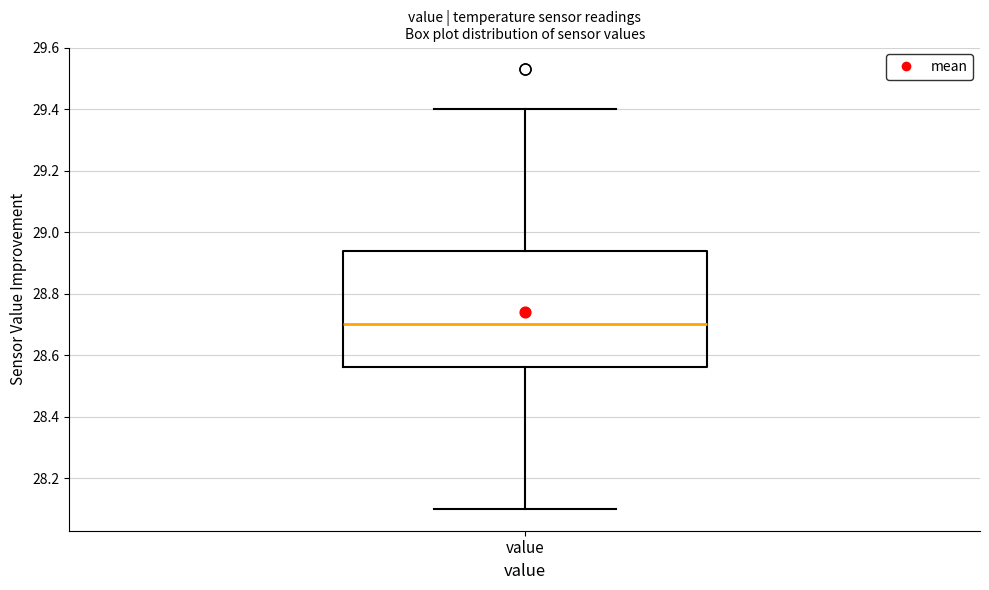

Transcribe this box plot: give where the median line is, the range the box spans, and where the two whiskers end, as read against the y-axis. The values are not printed on the chart, so give them approximately, as read against the axis.

median 28.70, box 28.56 to 28.94, whiskers 28.10 to 29.40